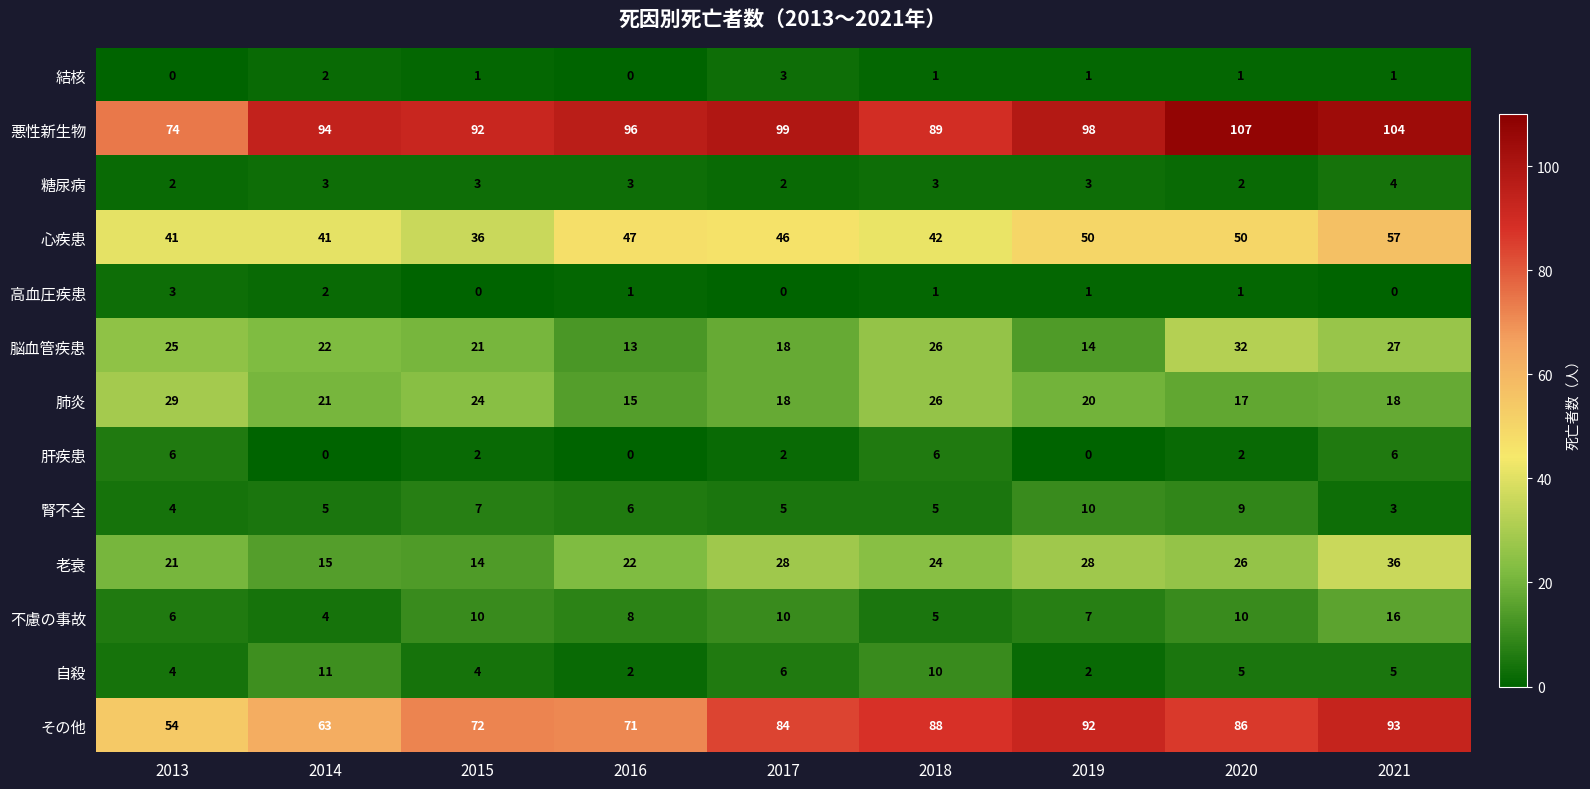

Is it true that 悪性新生物 equals 62 at 2020?

False